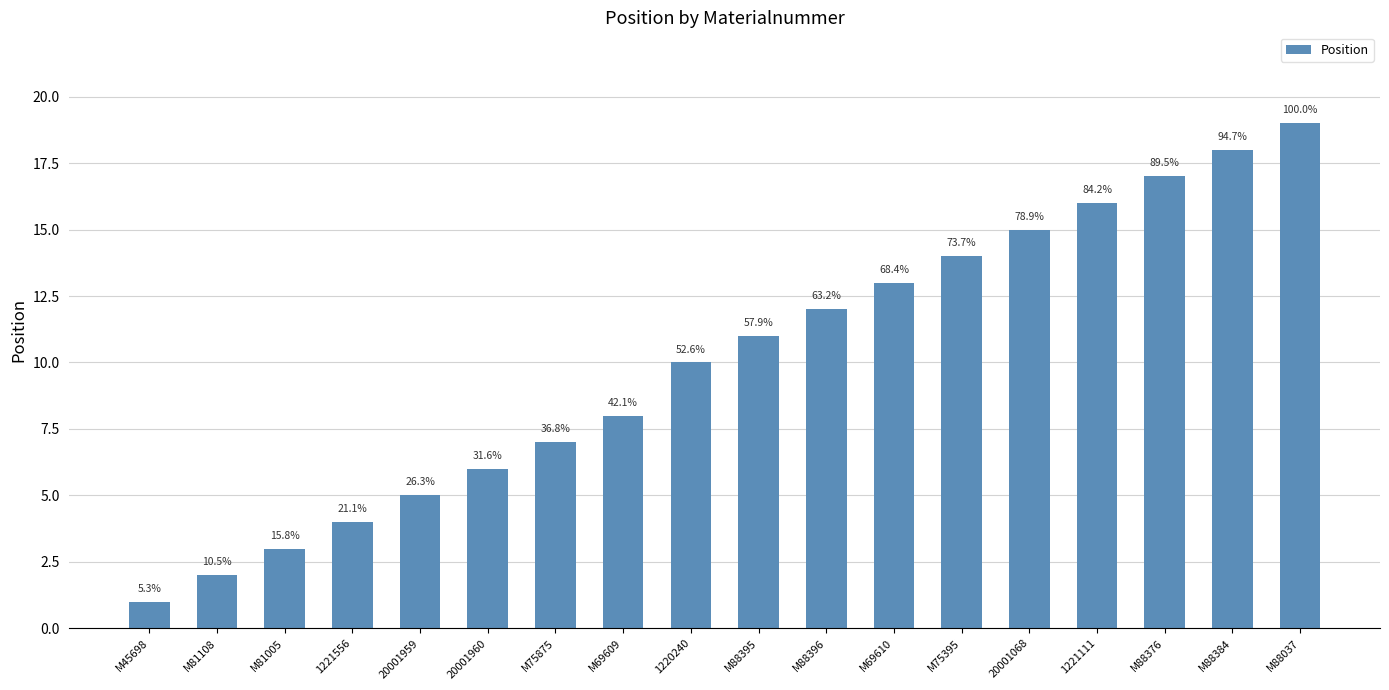

Which label corresponds to the largest value in the chart?

M88037